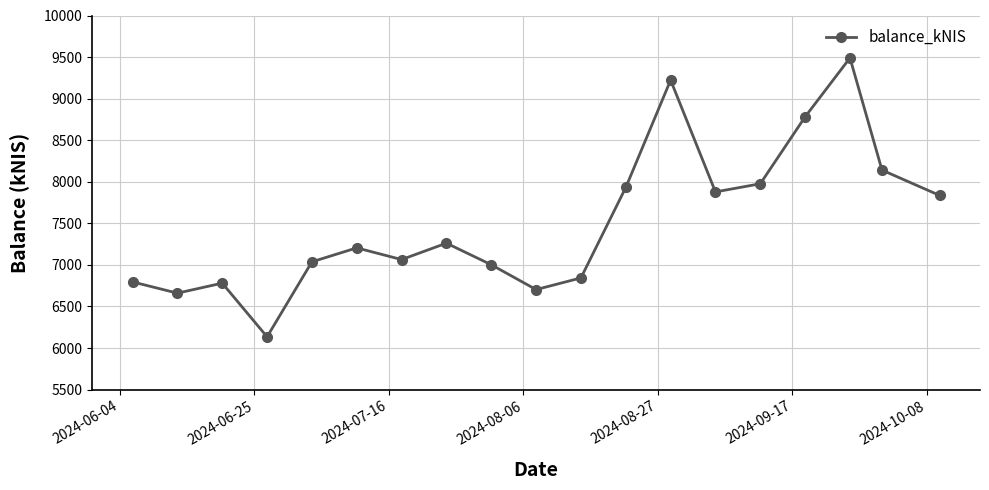

What is the difference between the maximum and minimum values?

3355.1